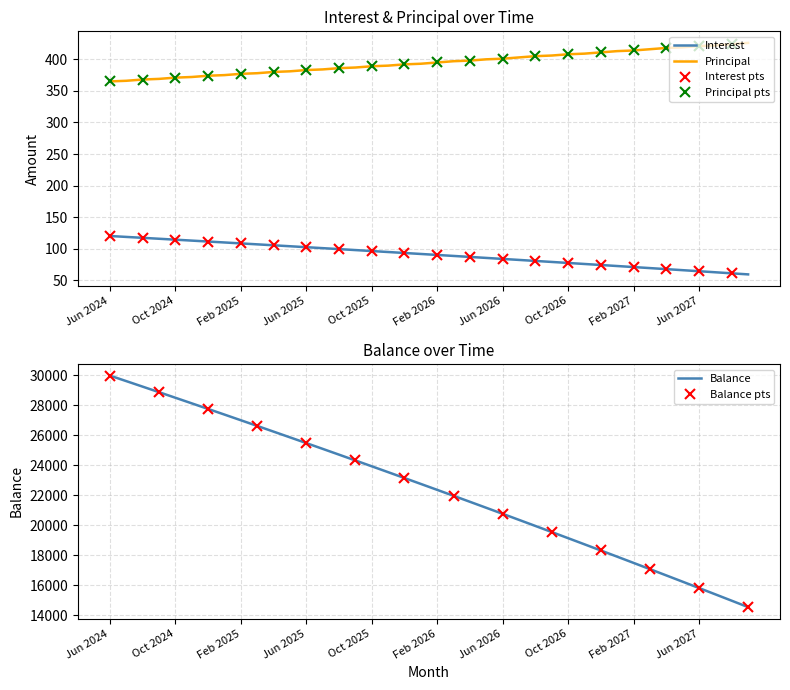

Rank the series by their maximum value, from highest to lowest.

Balance, Principal, Interest